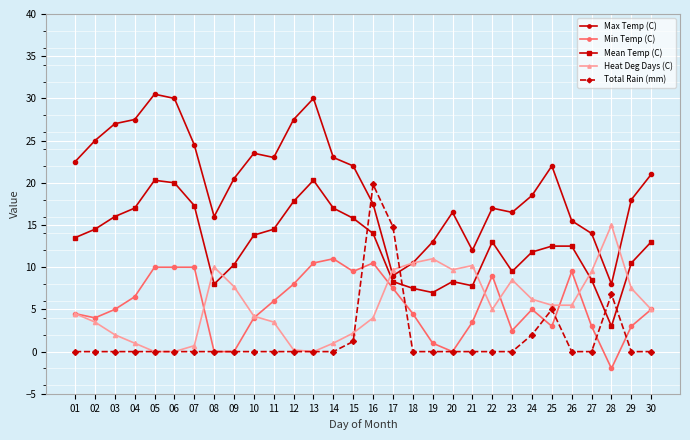

How many interior local peaks does the Max Temp (C) series have?

6